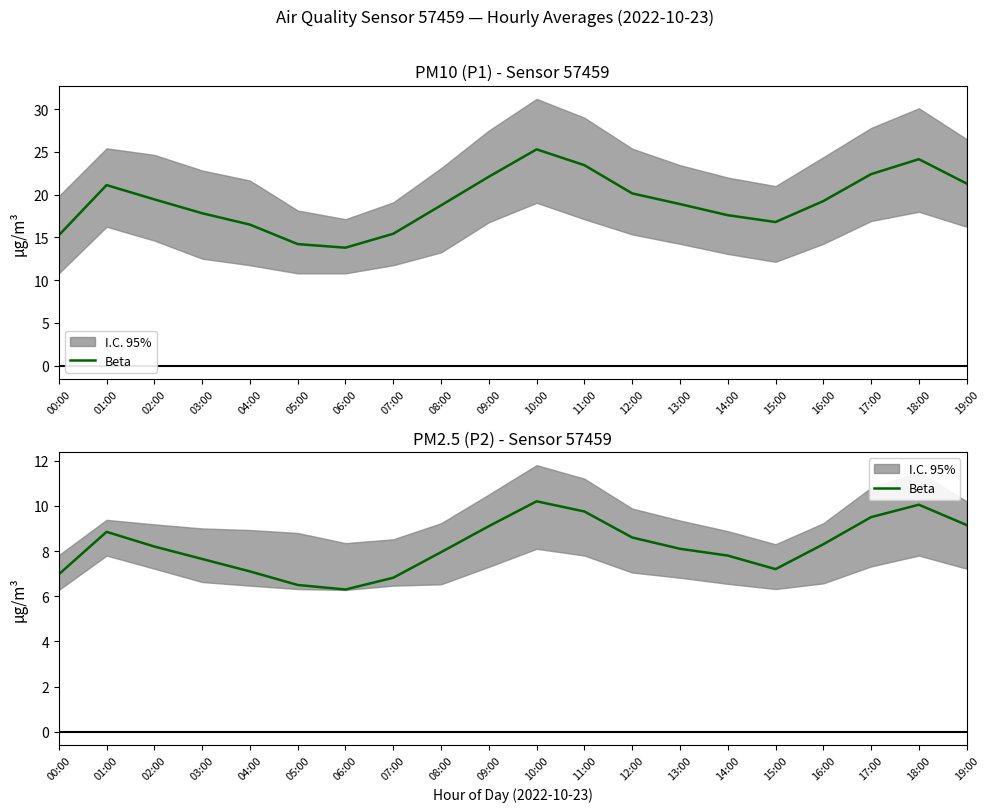

Rank the categories by value from lowest to highest.

06:00, 05:00, 07:00, 00:00, 04:00, 15:00, 03:00, 14:00, 08:00, 13:00, 02:00, 16:00, 12:00, 01:00, 09:00, 19:00, 17:00, 11:00, 18:00, 10:00